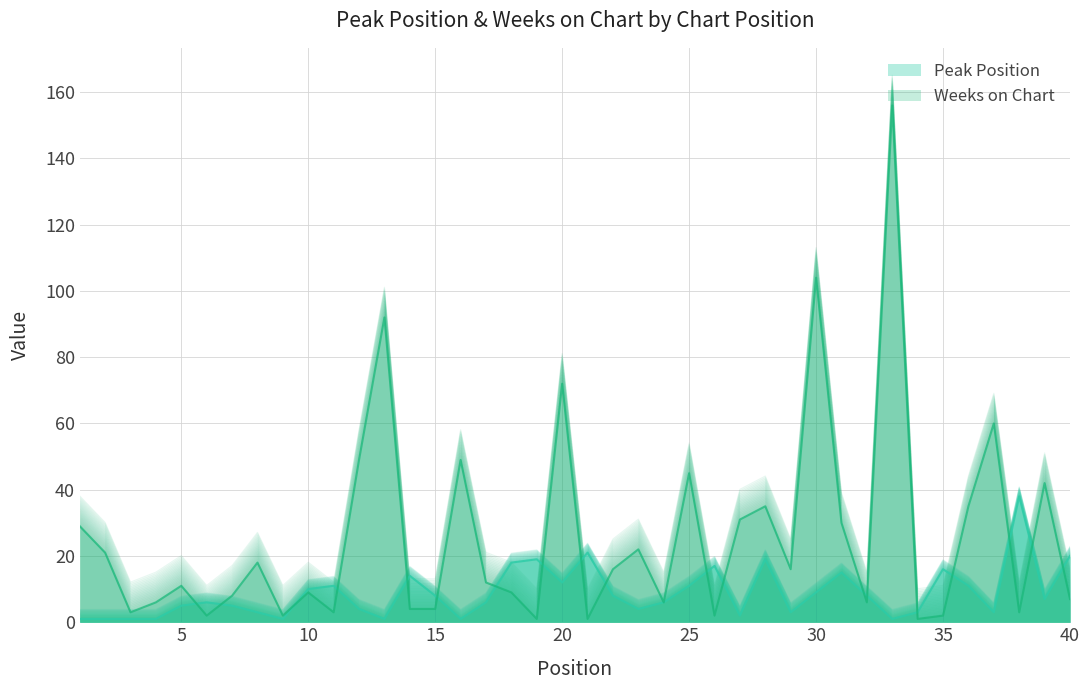

What is the value of the Weeks on Chart point at the 9th from the left?

3.4